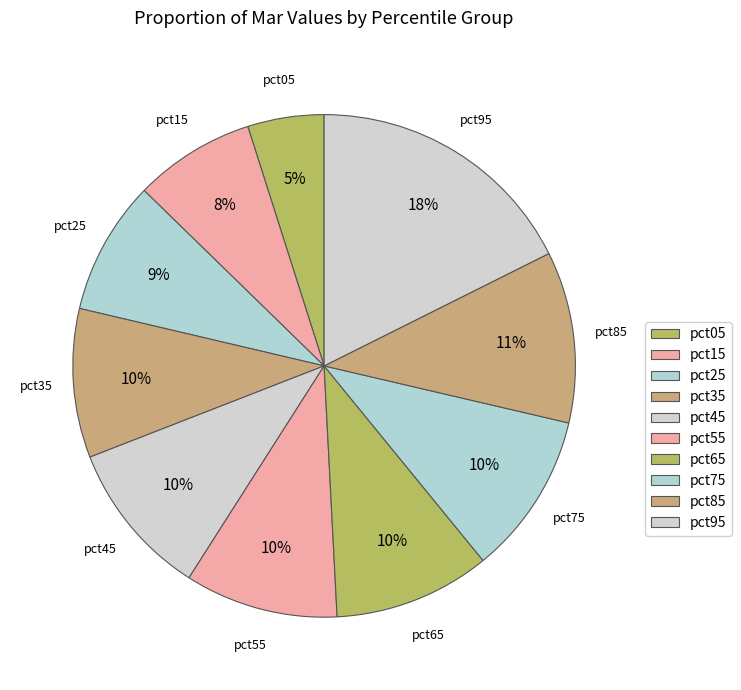

Does pct85 account for over 50% of the chart?

No